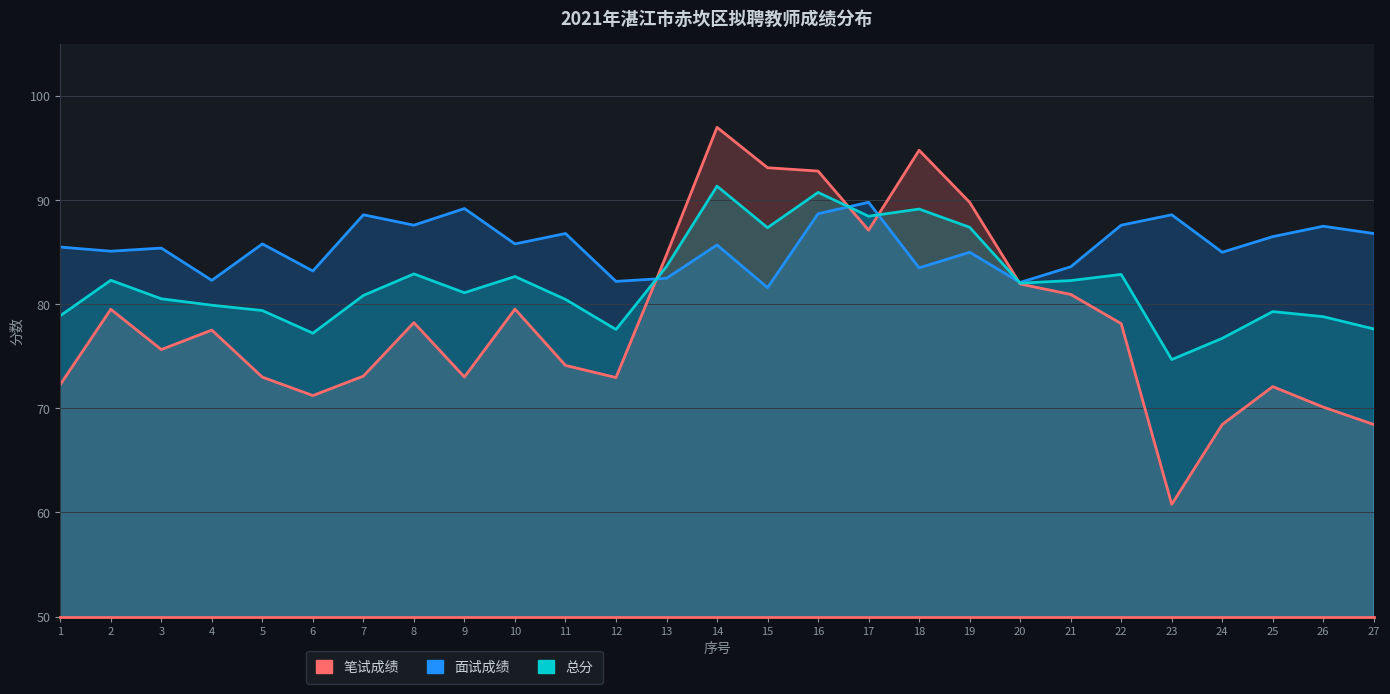

True or false: 总分 and 笔试成绩 intersect in this chart.

True